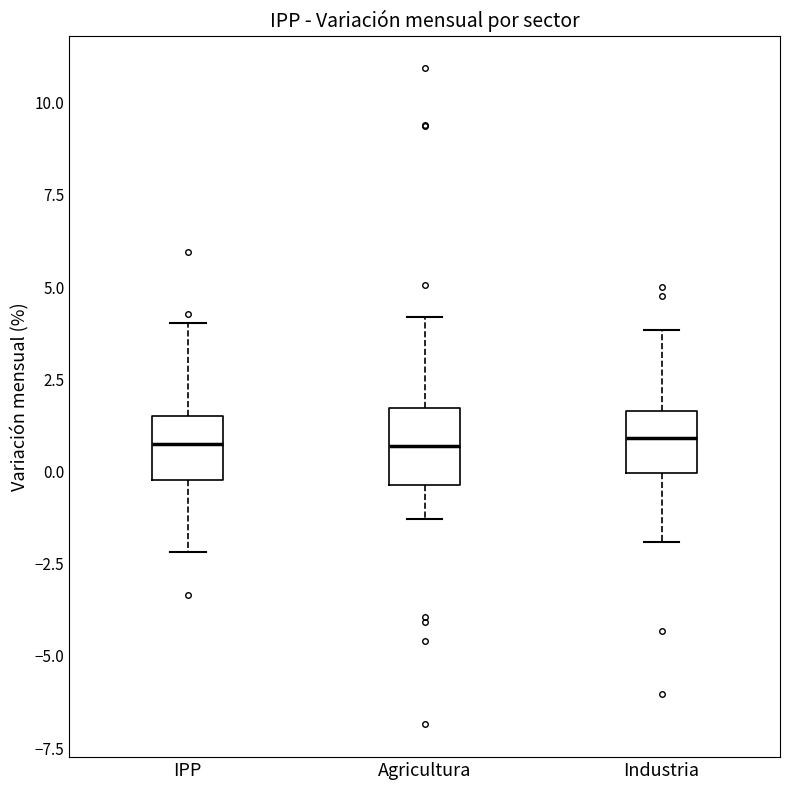

Reading left to right, transcribe this box plot: for each box, give where its median line is, the range the box spans, and where its two whiskers end, as read against the y-axis. The values are not printed on the chart, so give them approximately, as read against the axis.

IPP: median 1.0, box 0.0 to 1.5, whiskers -2.0 to 4.0
Agricultura: median 0.5, box -0.5 to 1.5, whiskers -1.5 to 4.0
Industria: median 1.0, box 0.0 to 1.5, whiskers -2.0 to 4.0